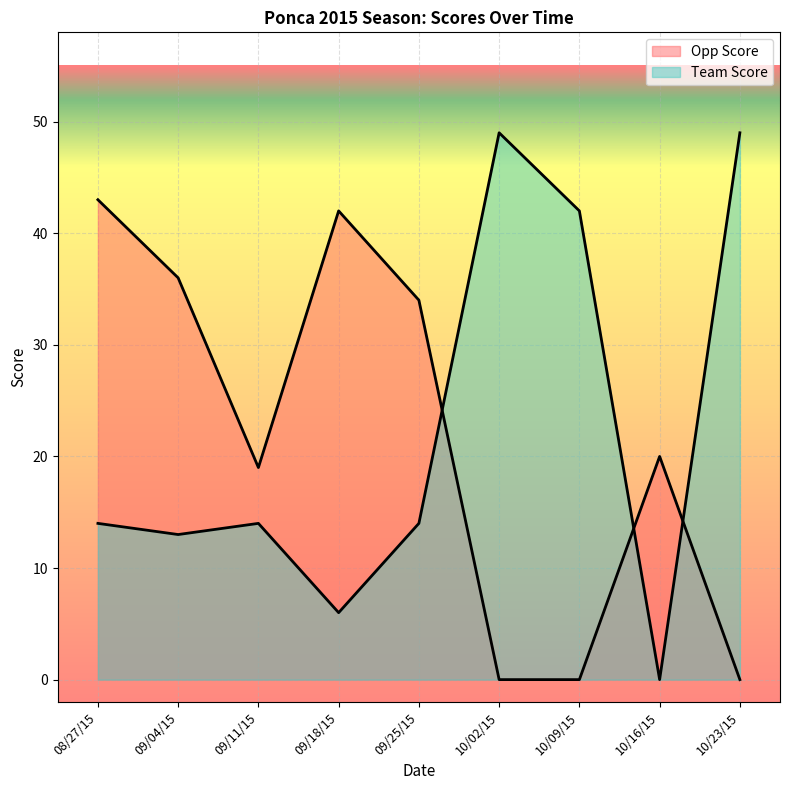

Reading left to right, transcribe all the data shown in this chart.

Opp Score: 43	36	19	42	34	0	0	20	0
Team Score: 14	13	14	6	14	49	42	0	49